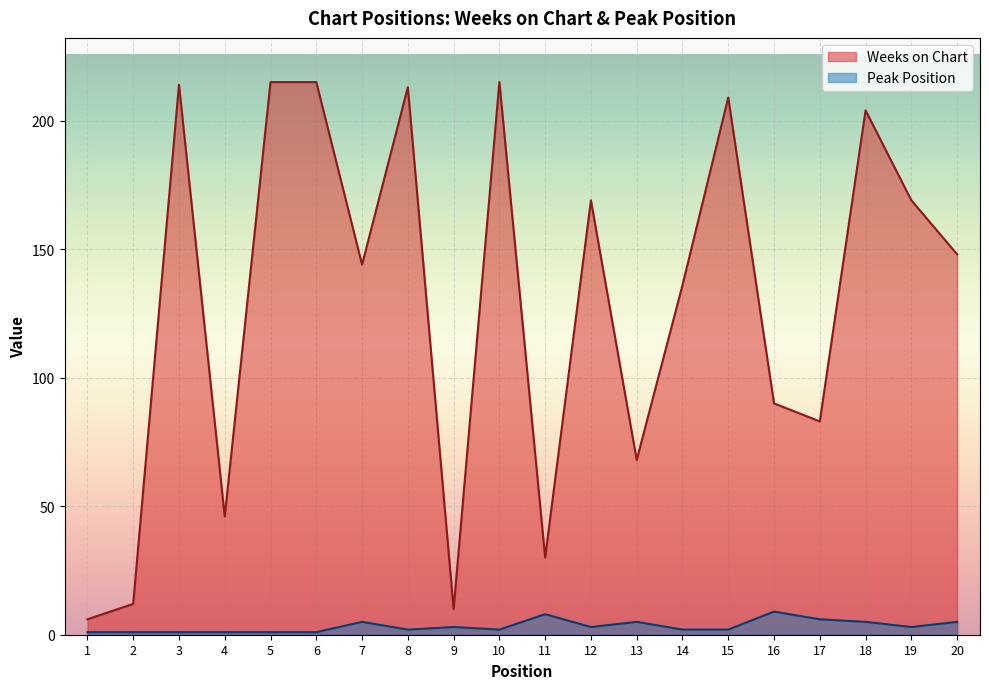

True or false: Weeks on Chart and Peak Position cross at least once.

False